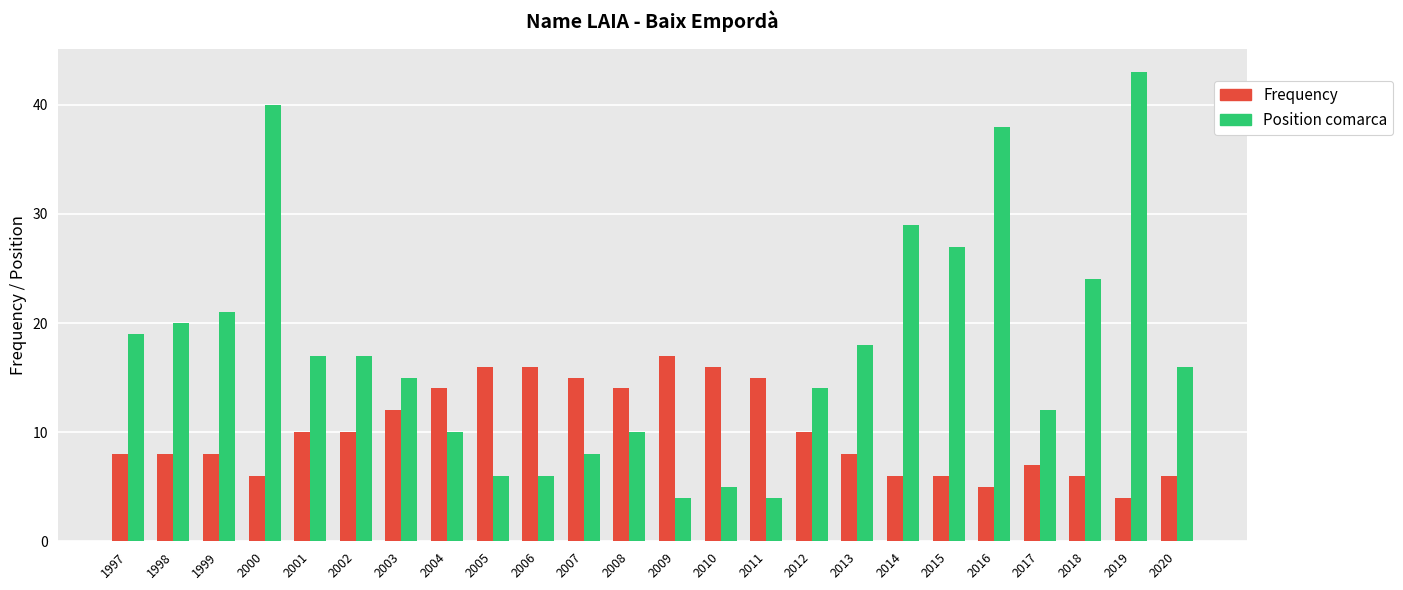

List the series in order of their peak value, lowest first.

Frequency, Position comarca